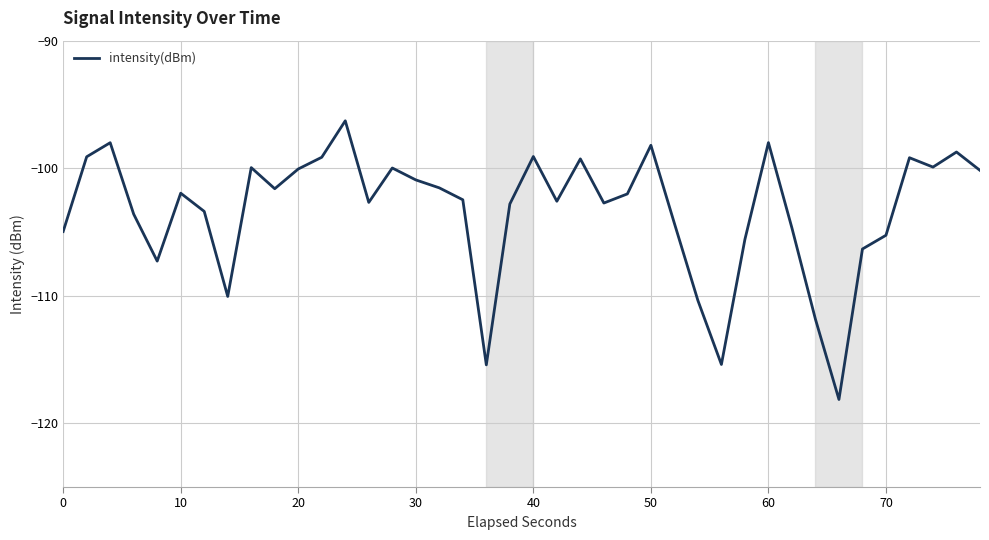

What is the smallest value displayed?

-118.1